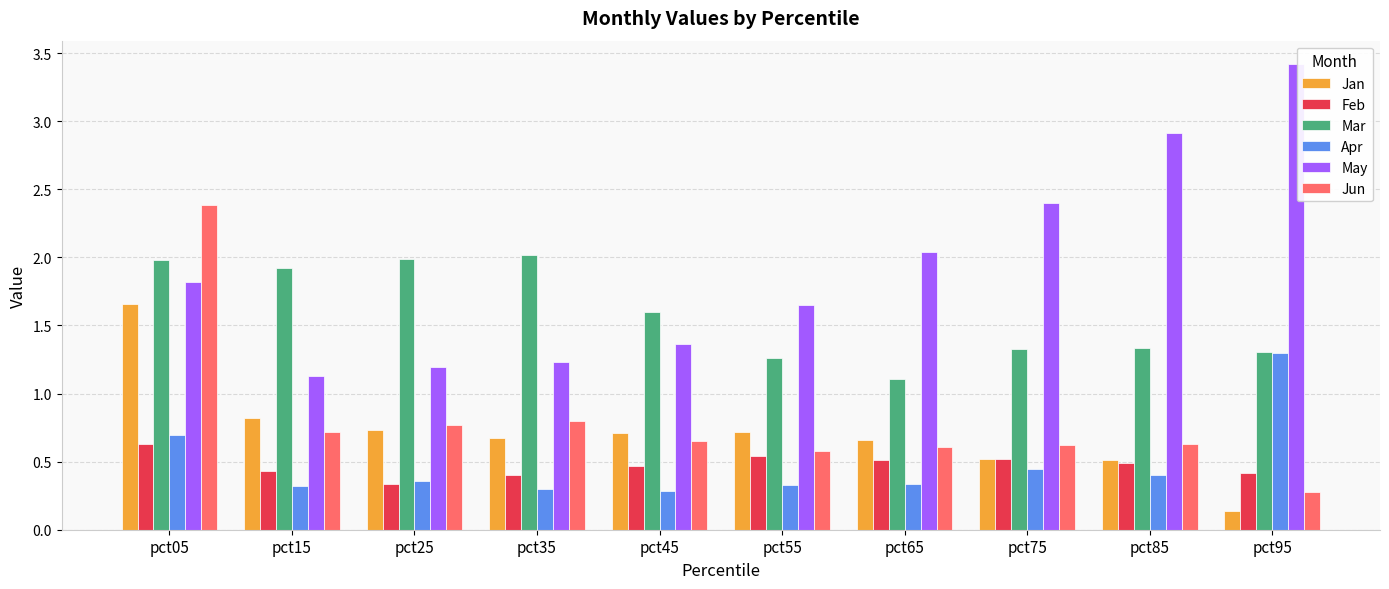

How many categories are shown in the chart?

10